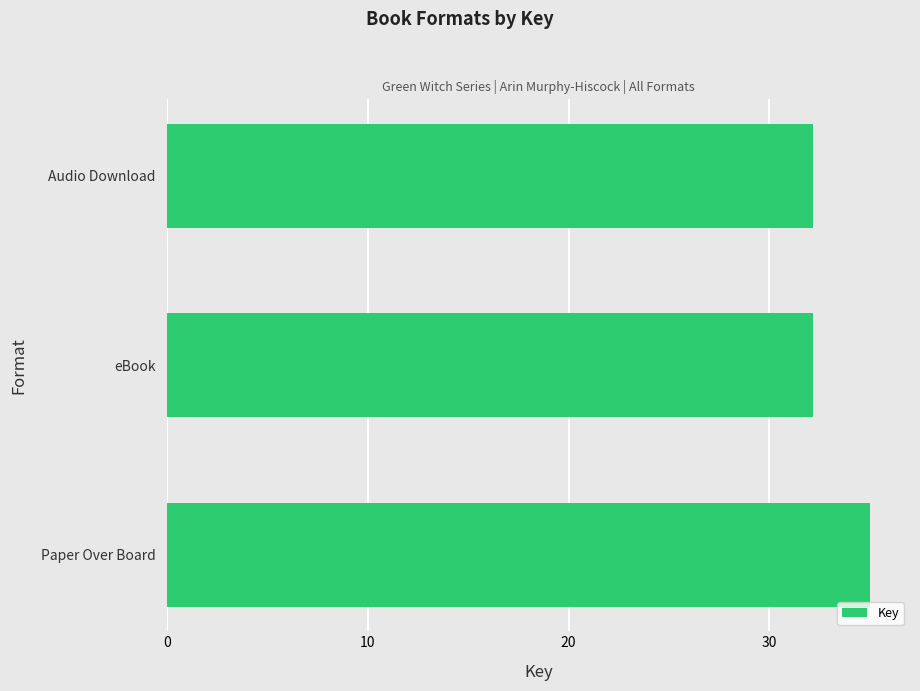

What is the average value?

33.1